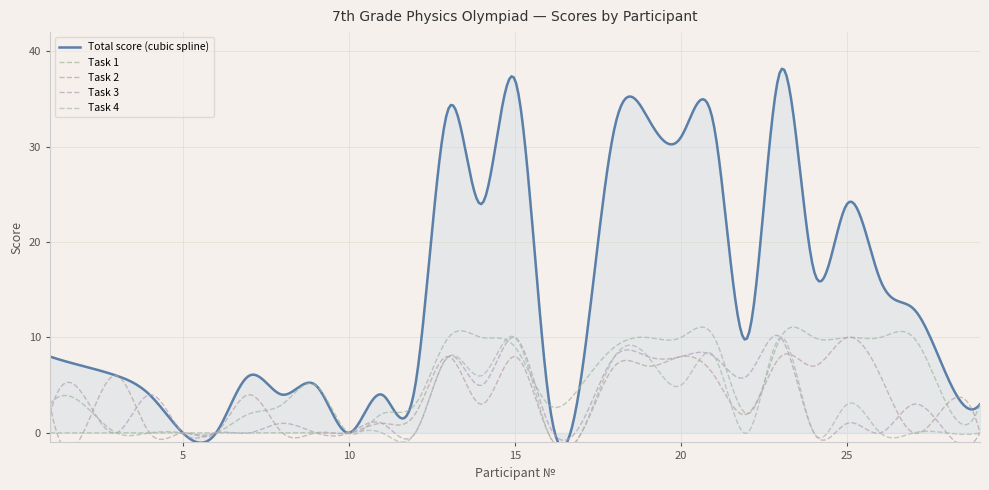

Where is the first local minimum for Task 3?

3